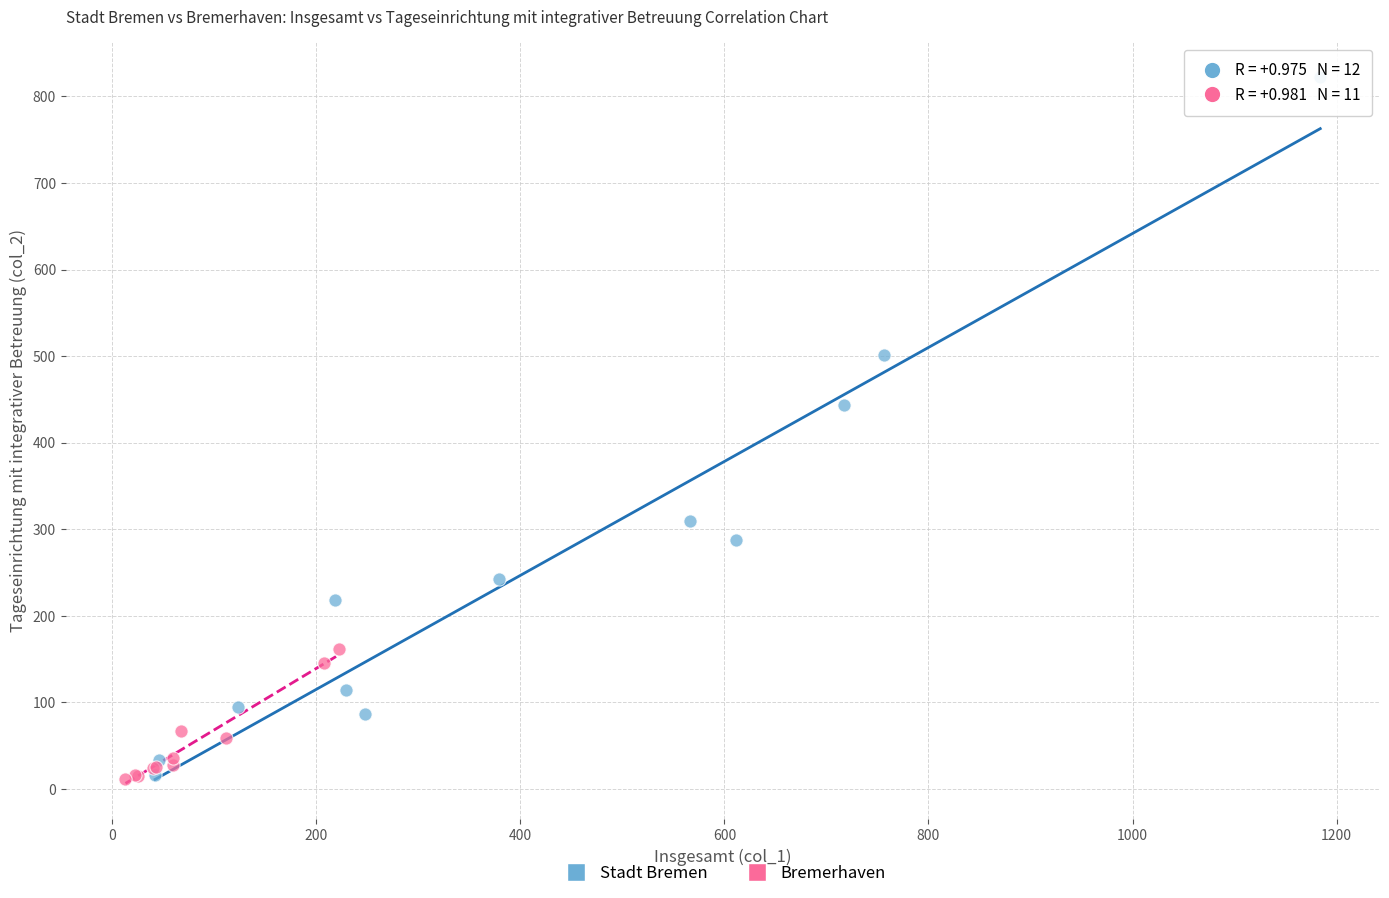

Which series has the largest Y range (max minus min)?

Stadt Bremen